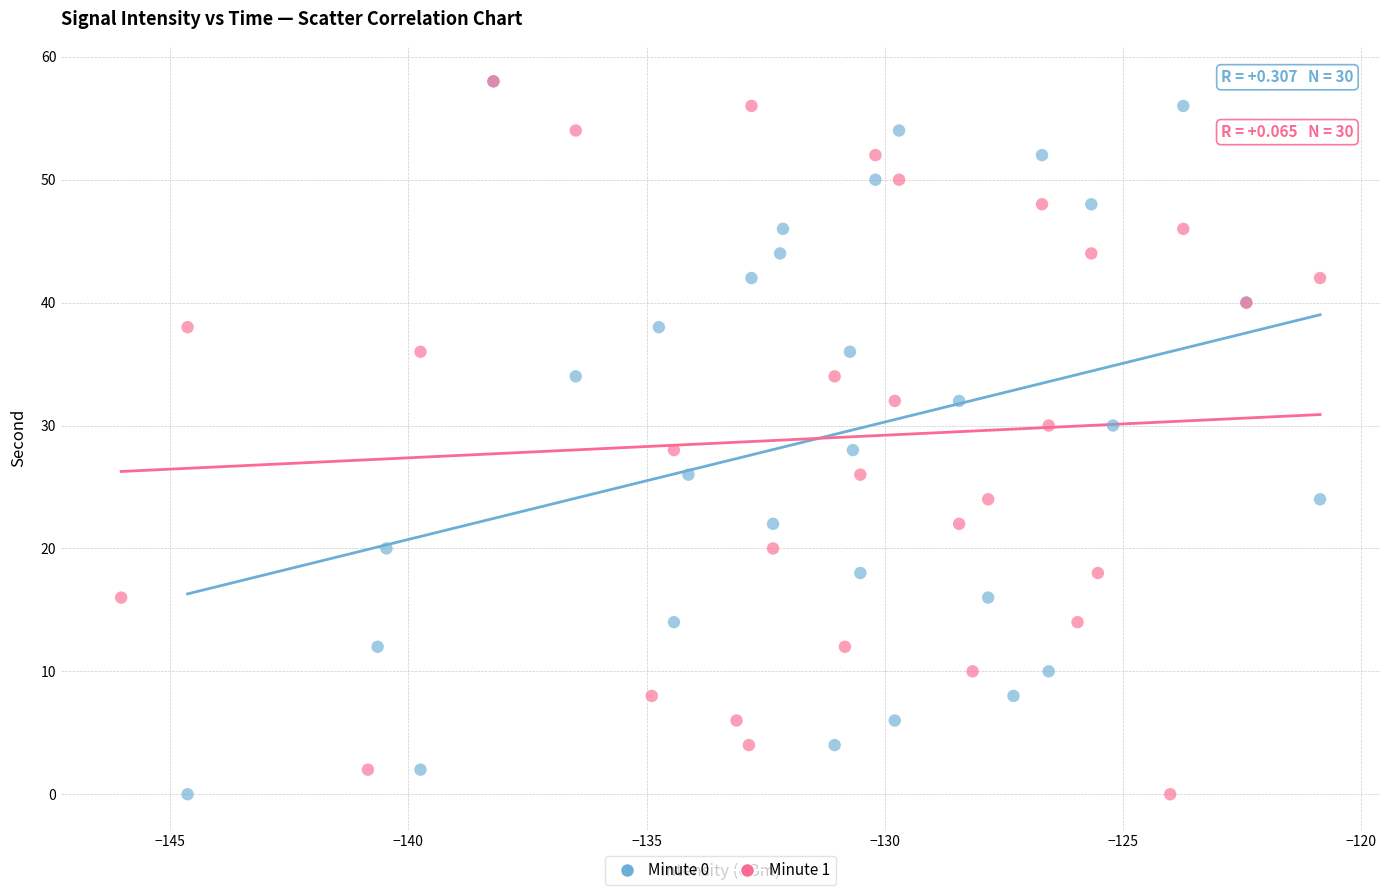

What are all the series names shown in the legend?

Minute 0, Minute 1